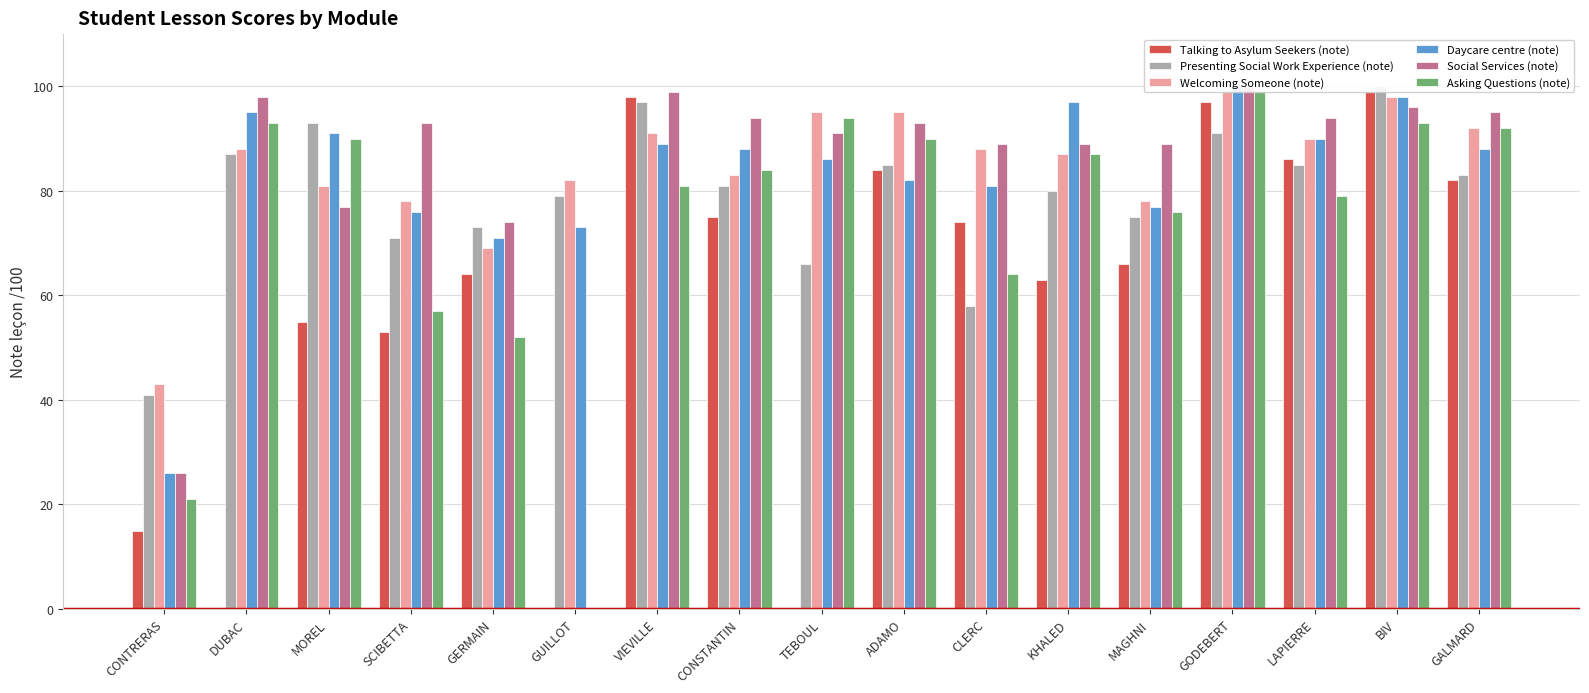

Where does the Asking Questions (note) series first go above 84?

DUBAC